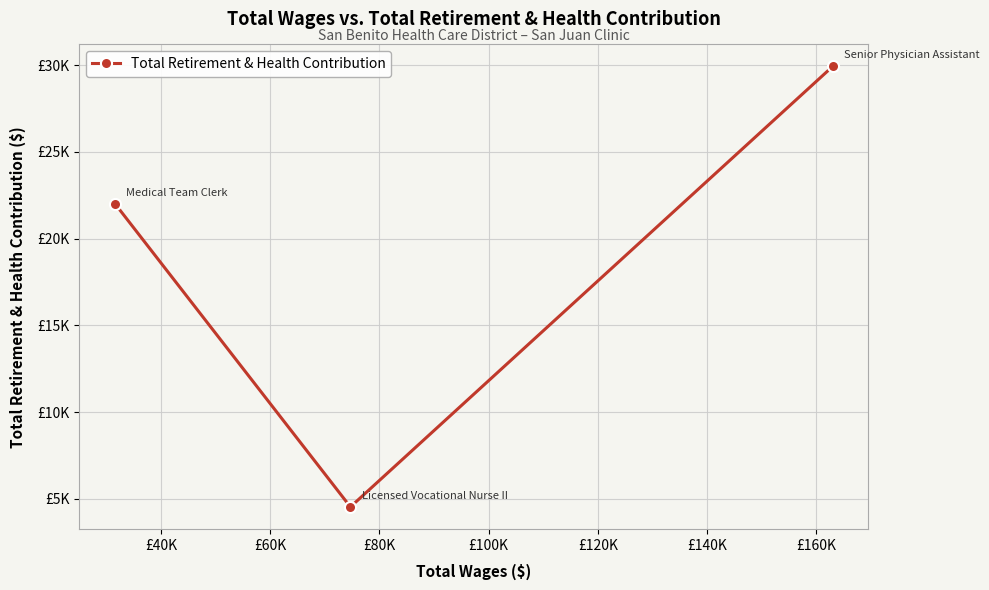

What is the maximum value shown in the chart?

29925